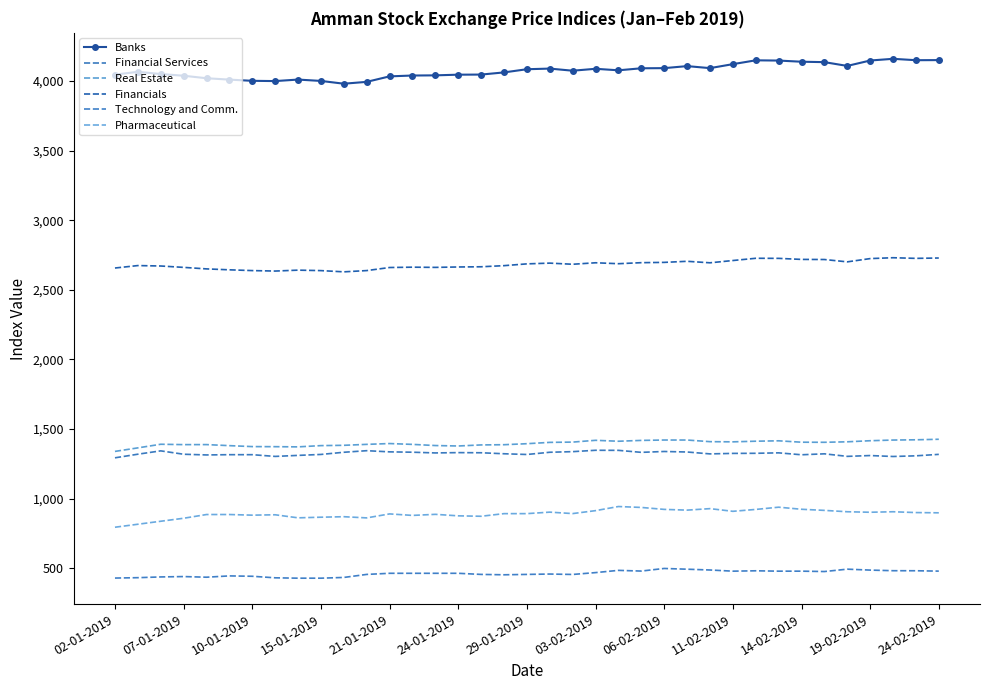

True or false: Financials and Real Estate intersect in this chart.

False